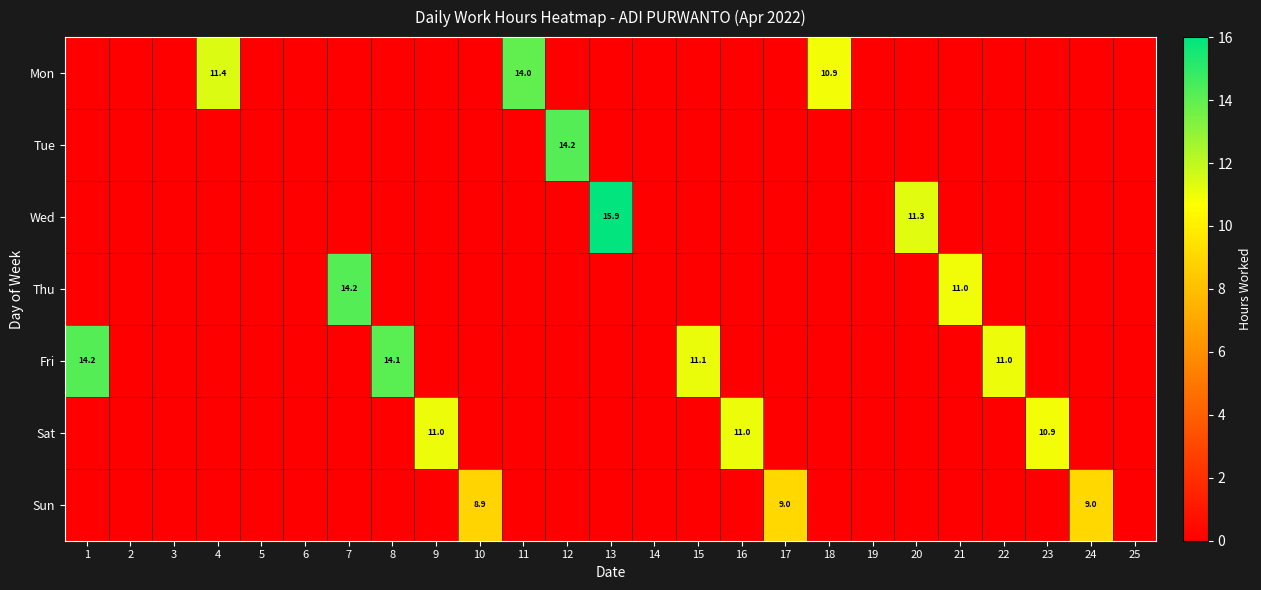

Which has a higher value, 9 or 12?

9